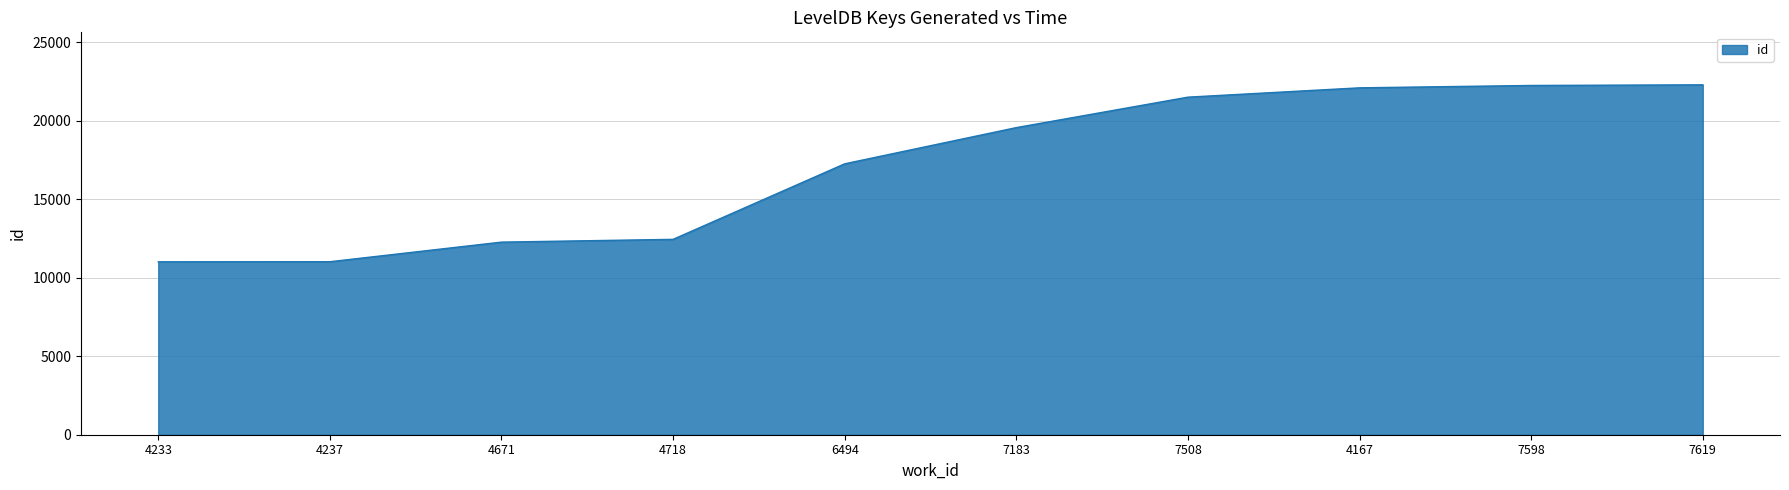

Between 7598 and 4671, which is larger?

7598